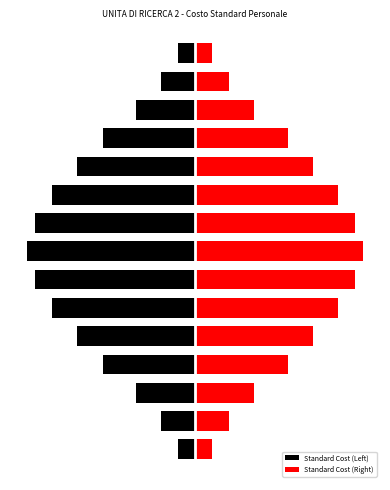

Rank the series by their maximum value, from lowest to highest.

Standard Cost (Left), Standard Cost (Right)